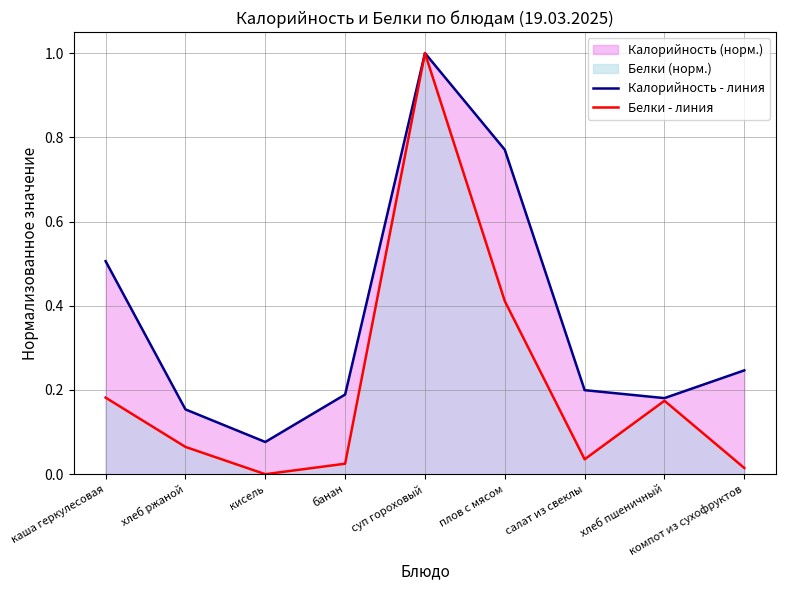

At which label is Белки - линия closest to 0?

кисель